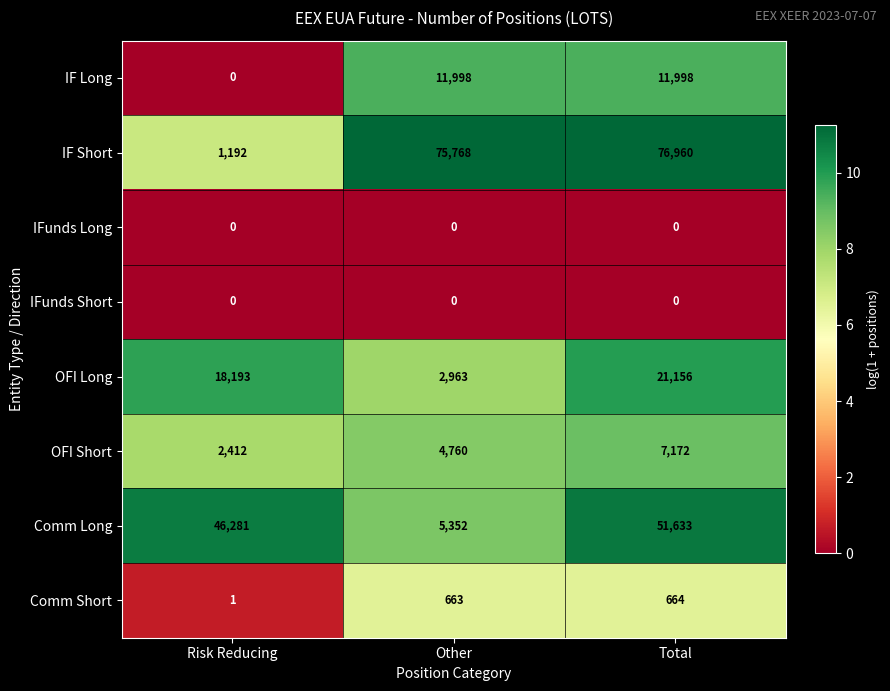

How many categories are shown in the chart?

3